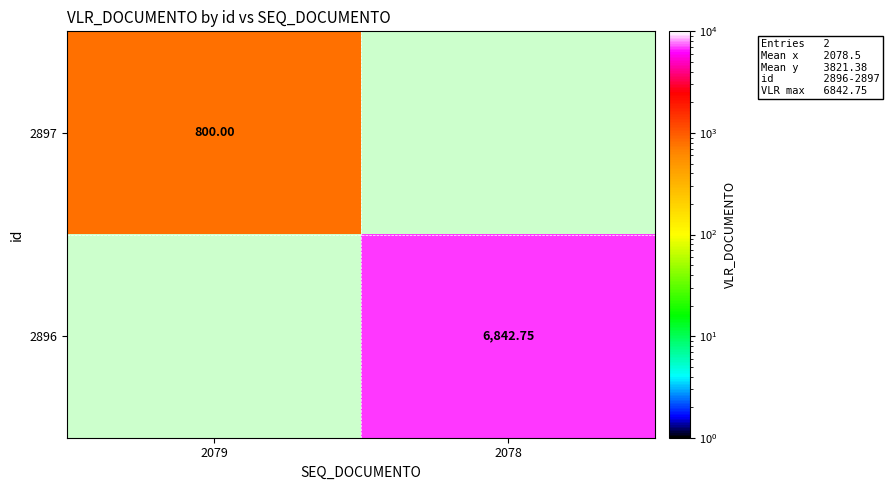

How many distinct data groups are displayed?

2